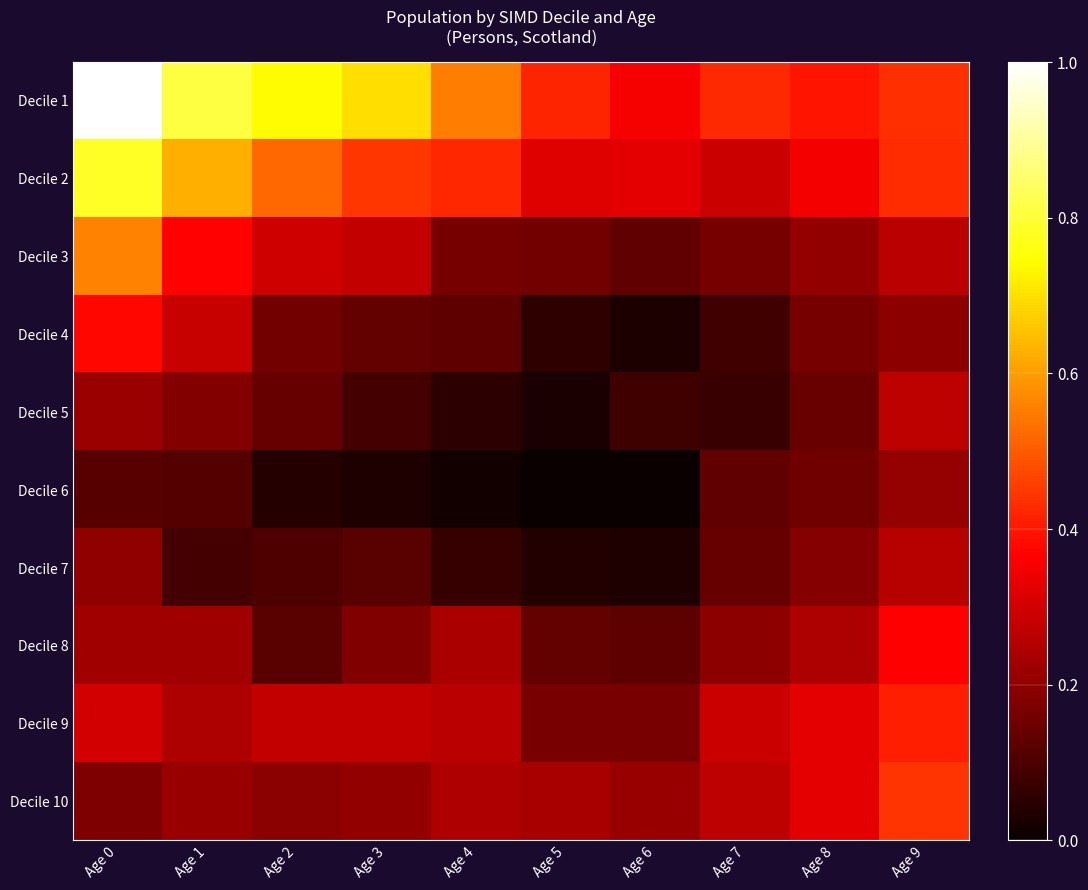

What is the difference between the highest and lowest values at Age 7?

0.4